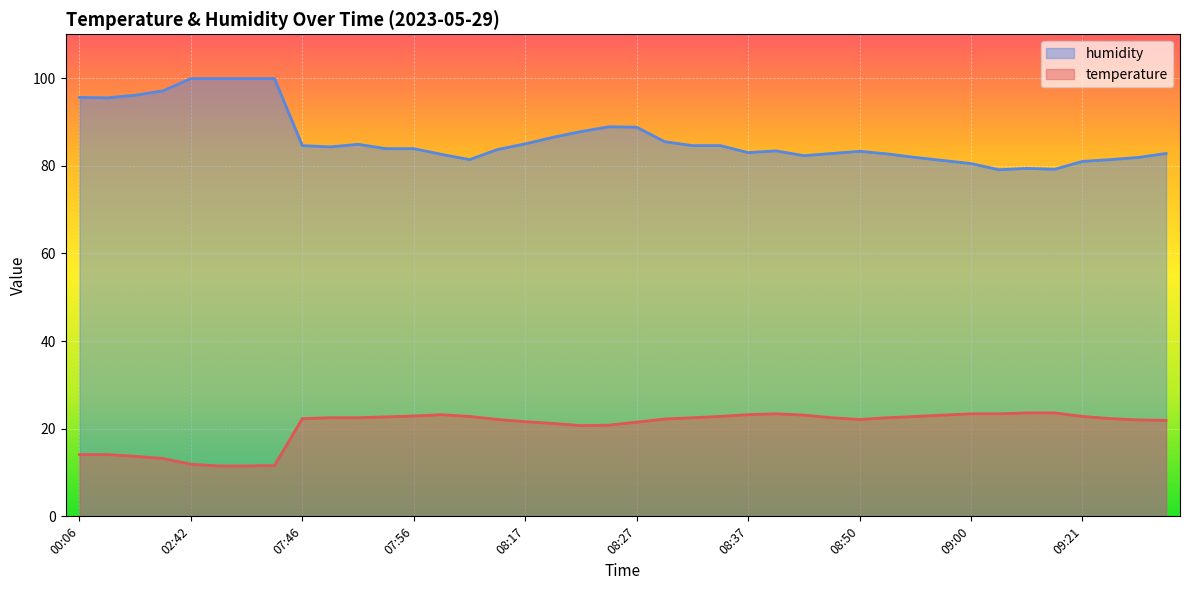

True or false: humidity and temperature cross at least once.

False